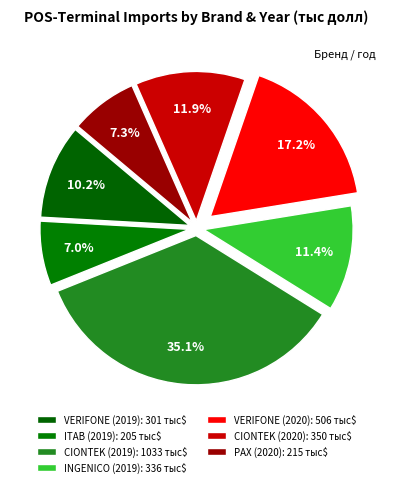

To the nearest percent, what is the average slice percentage?

14%